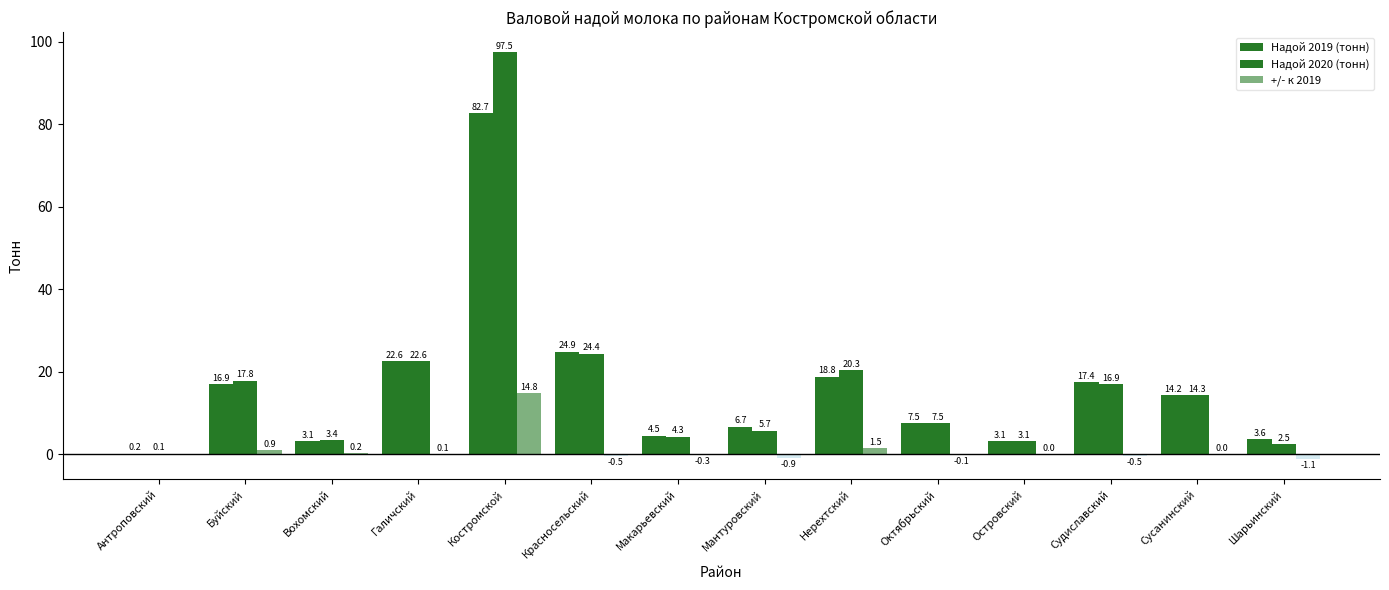

What value does the Надой 2019 (тонн) series have at Макарьевский?

4.5